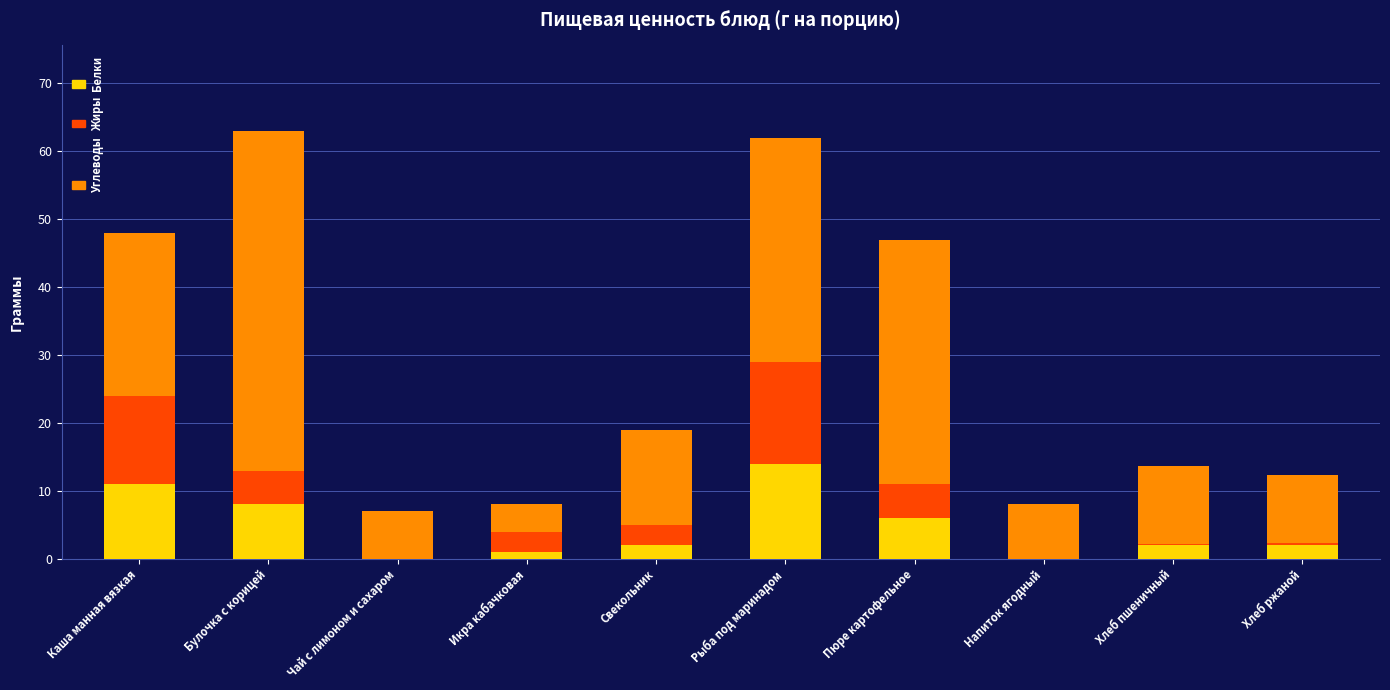

How many categories are shown in the chart?

10